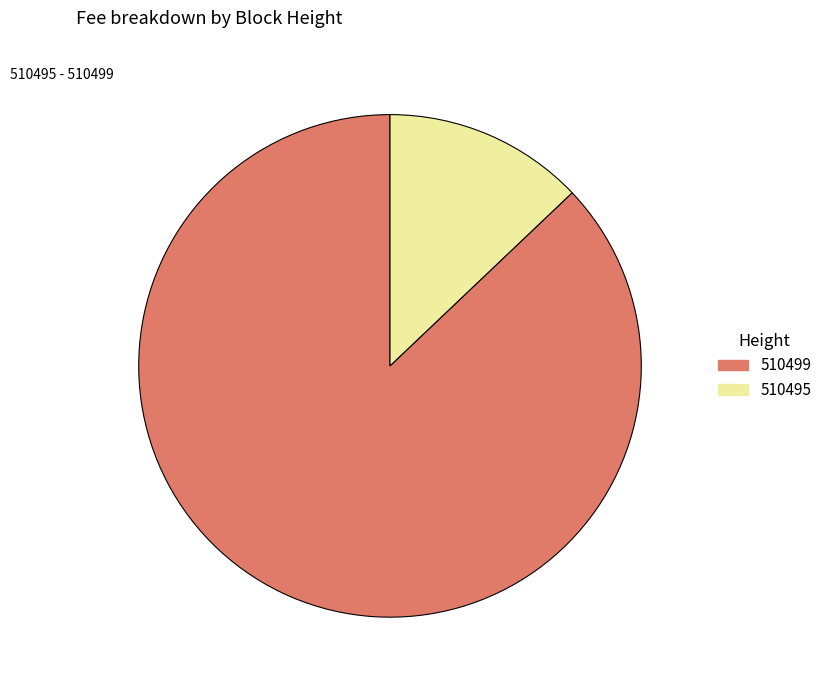

The 510499 slice represents 87% of the pie. True or false?

True